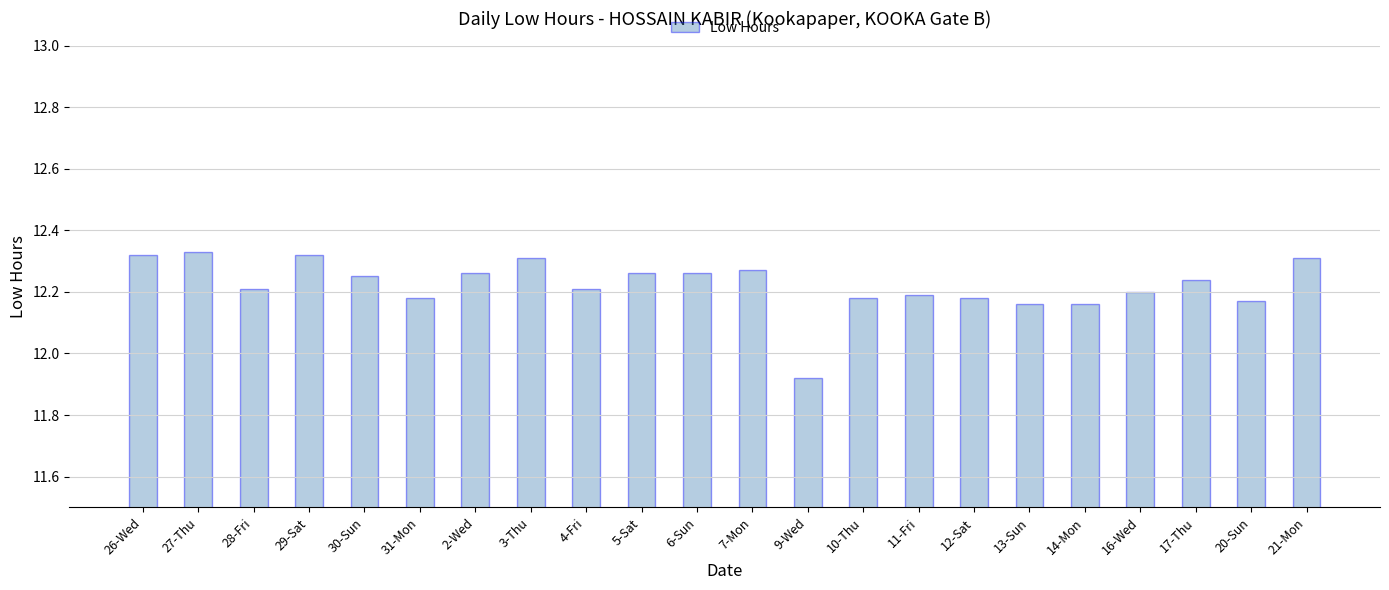

What is the difference between the maximum and minimum values?

0.4